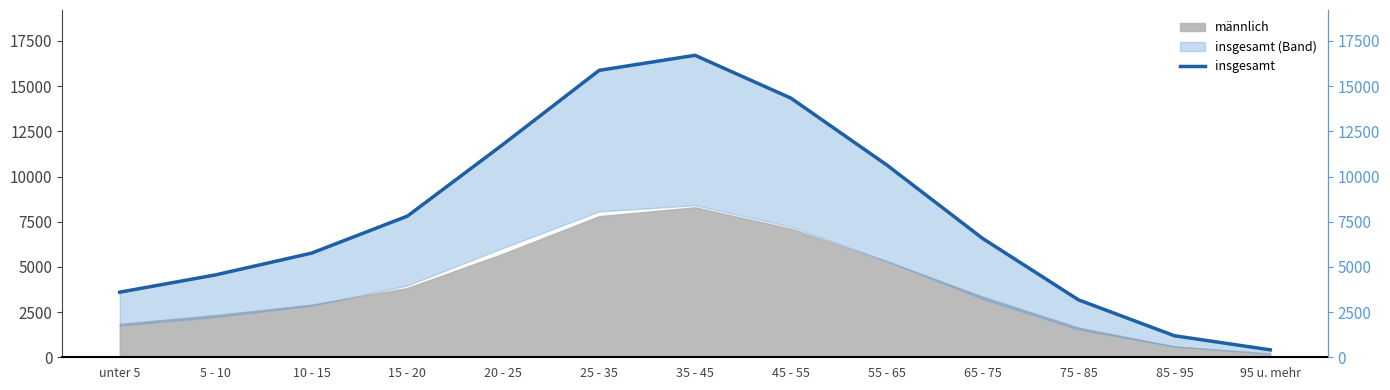

Rank the categories by value from highest to lowest.

35 - 45, 25 - 35, 45 - 55, 20 - 25, 55 - 65, 15 - 20, 65 - 75, 10 - 15, 5 - 10, unter 5, 75 - 85, 85 - 95, 95 u. mehr